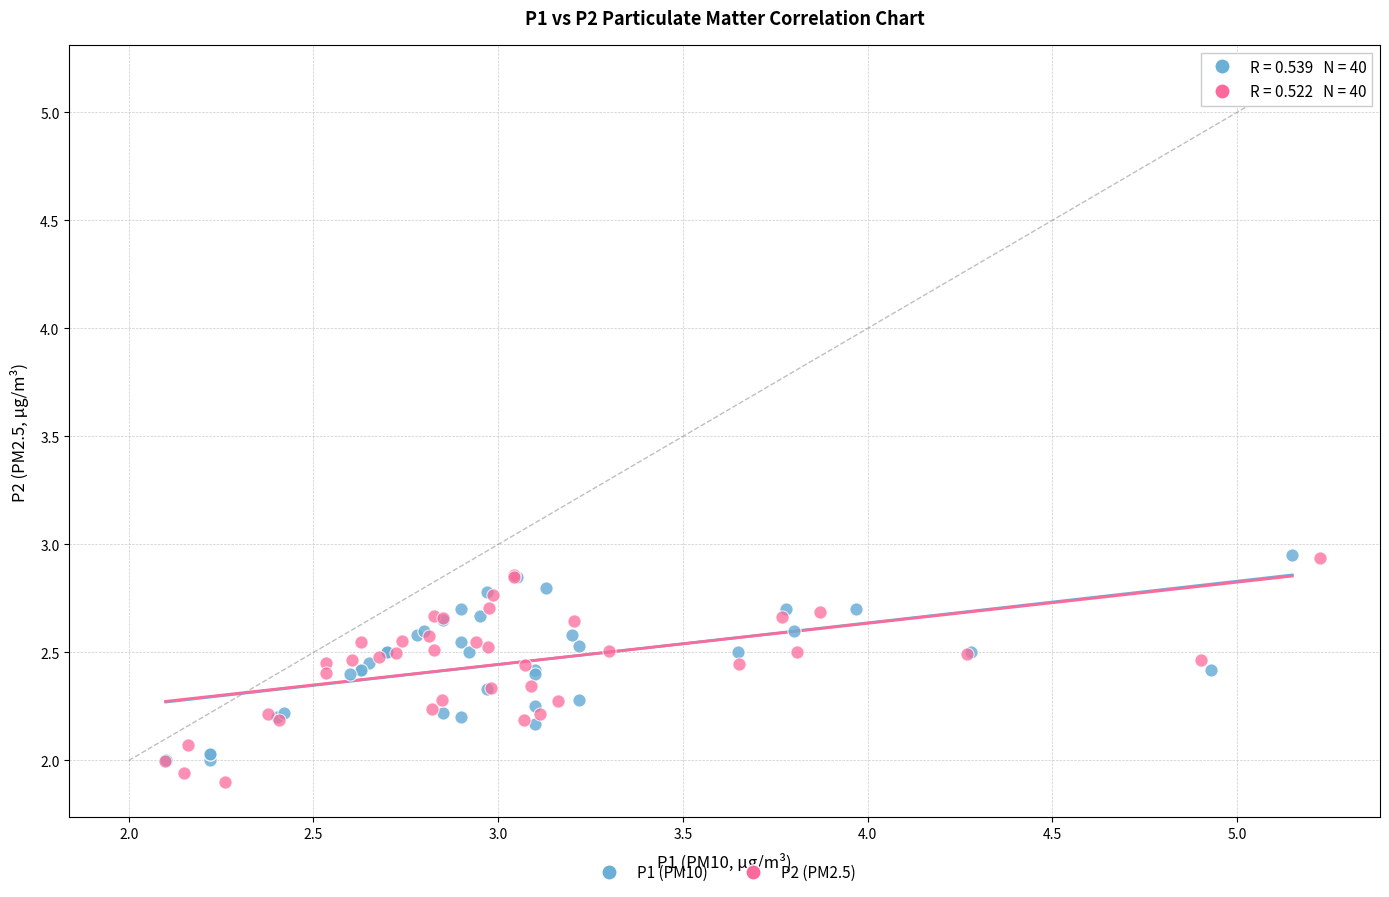

What are all the series names shown in the legend?

P1 (PM10), P2 (PM2.5)